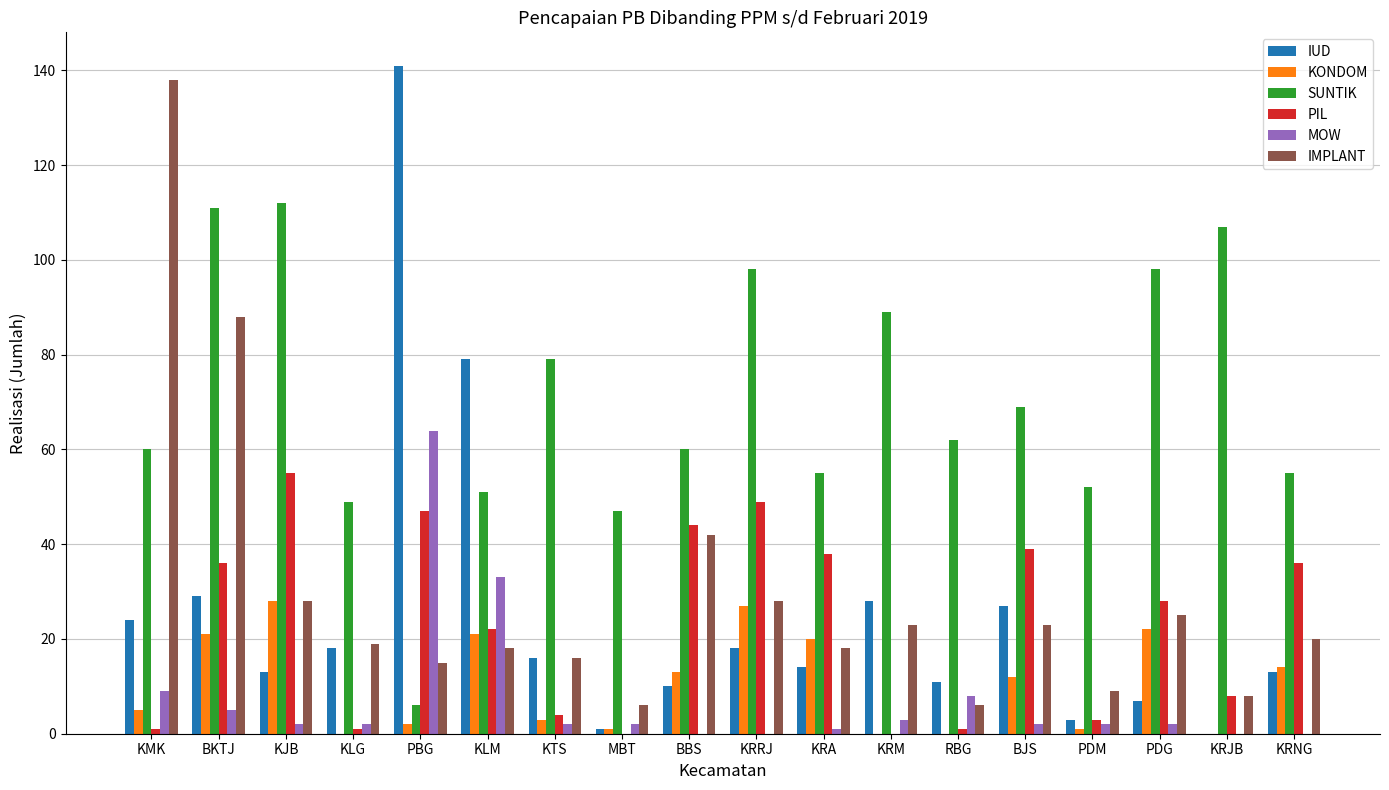

Reading left to right, list all the values displayed in this chart.

IUD: KMK=24	BKTJ=29	KJB=13	KLG=18	PBG=141	KLM=79	KTS=16	MBT=1	BBS=10	KRRJ=18	KRA=14	KRM=28	RBG=11	BJS=27	PDM=3	PDG=7	KRJB=0	KRNG=13
KONDOM: KMK=5	BKTJ=21	KJB=28	KLG=0	PBG=2	KLM=21	KTS=3	MBT=1	BBS=13	KRRJ=27	KRA=20	KRM=0	RBG=0	BJS=12	PDM=1	PDG=22	KRJB=0	KRNG=14
SUNTIK: KMK=60	BKTJ=111	KJB=112	KLG=49	PBG=6	KLM=51	KTS=79	MBT=47	BBS=60	KRRJ=98	KRA=55	KRM=89	RBG=62	BJS=69	PDM=52	PDG=98	KRJB=107	KRNG=55
PIL: KMK=1	BKTJ=36	KJB=55	KLG=1	PBG=47	KLM=22	KTS=4	MBT=0	BBS=44	KRRJ=49	KRA=38	KRM=0	RBG=1	BJS=39	PDM=3	PDG=28	KRJB=8	KRNG=36
MOW: KMK=9	BKTJ=5	KJB=2	KLG=2	PBG=64	KLM=33	KTS=2	MBT=2	BBS=0	KRRJ=0	KRA=1	KRM=3	RBG=8	BJS=2	PDM=2	PDG=2	KRJB=0	KRNG=0
IMPLANT: KMK=138	BKTJ=88	KJB=28	KLG=19	PBG=15	KLM=18	KTS=16	MBT=6	BBS=42	KRRJ=28	KRA=18	KRM=23	RBG=6	BJS=23	PDM=9	PDG=25	KRJB=8	KRNG=20